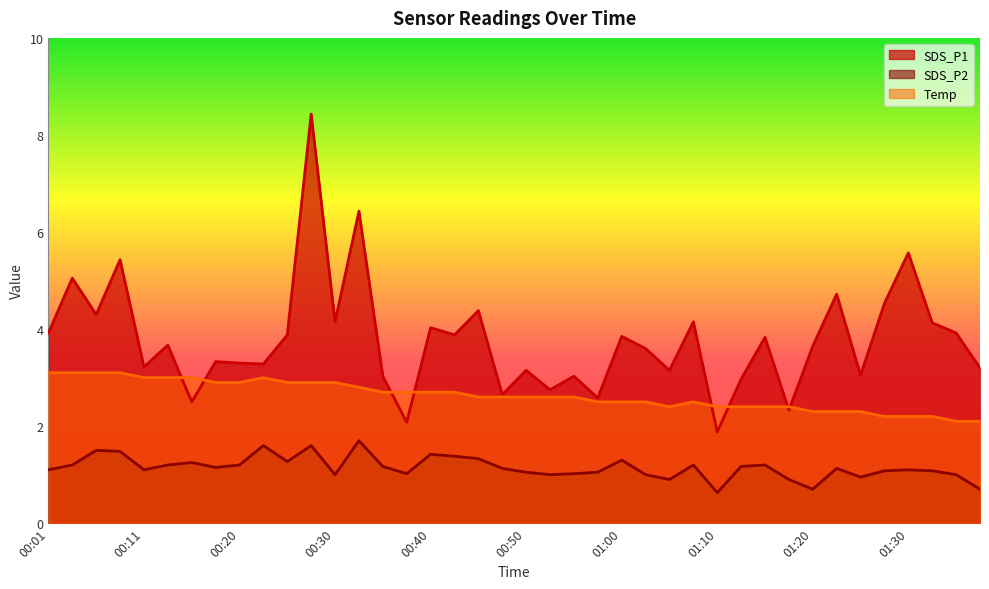

What is the minimum value for SDS_P2?

0.6